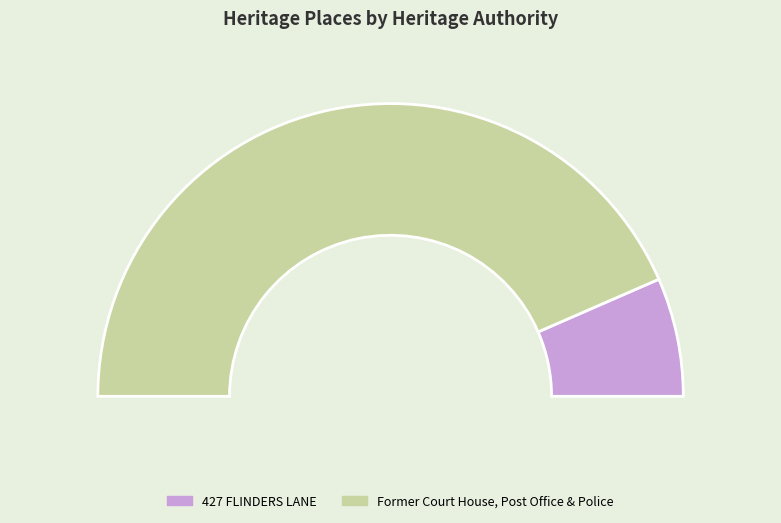

To the nearest percent, what is the difference between the largest and smallest slice percentages?

74%